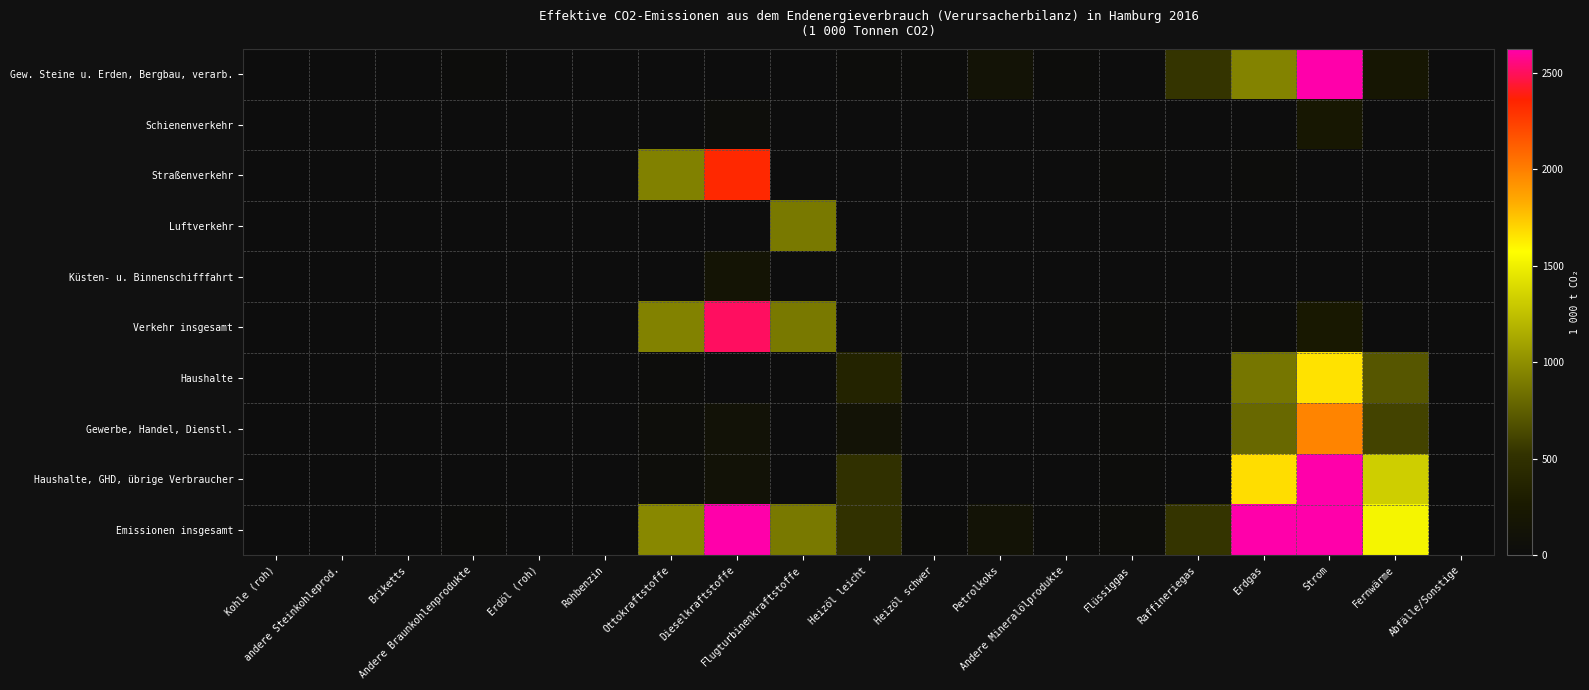

At Flüssiggas, list the series in order from largest to smallest.

Emissionen insgesamt, Haushalte, GHD, übrige Verbraucher, Straßenverkehr, Verkehr insgesamt, Haushalte, Gewerbe, Handel, Dienstl., Gew. Steine u. Erden, Bergbau, verarb., Schienenverkehr, Luftverkehr, Küsten- u. Binnenschifffahrt